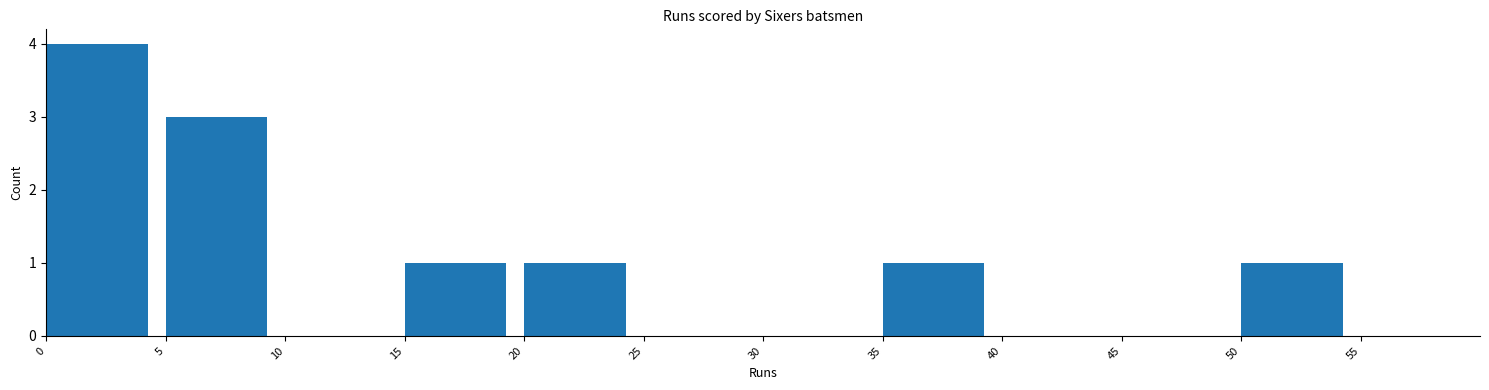

Reading left to right, list every bar in this chart as the range it spans on the x-axis followed by its height. The values are not printed on the chart, so give them approximately, as read against the axis.

0 to 5: 4
5 to 10: 3
10 to 15: 0
15 to 20: 1
20 to 25: 1
25 to 30: 0
30 to 35: 0
35 to 40: 1
40 to 45: 0
45 to 50: 0
50 to 55: 1